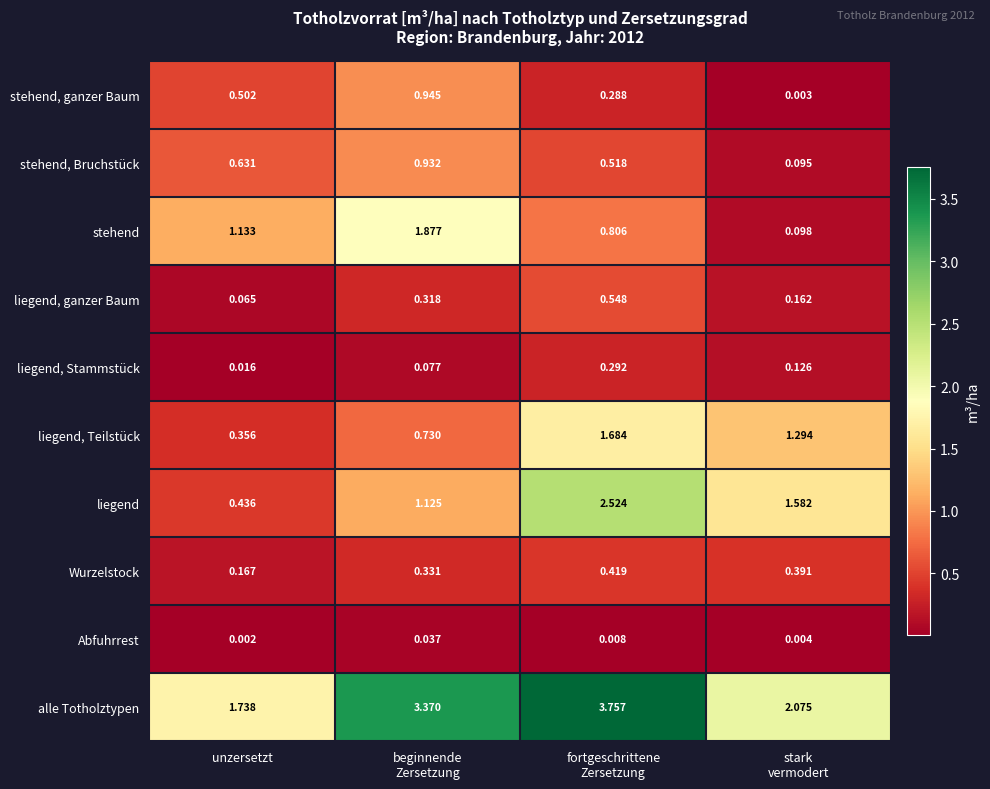

Rank the series by their maximum value, from lowest to highest.

Abfuhrrest, liegend, Stammstück, Wurzelstock, liegend, ganzer Baum, stehend, Bruchstück, stehend, ganzer Baum, liegend, Teilstück, stehend, liegend, alle Totholztypen